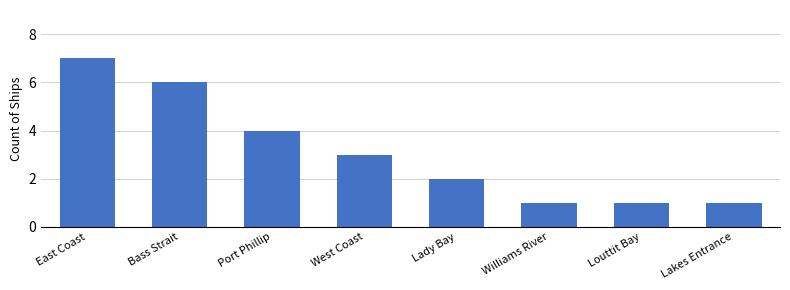

The value at Lakes Entrance is 0. True or false?

False